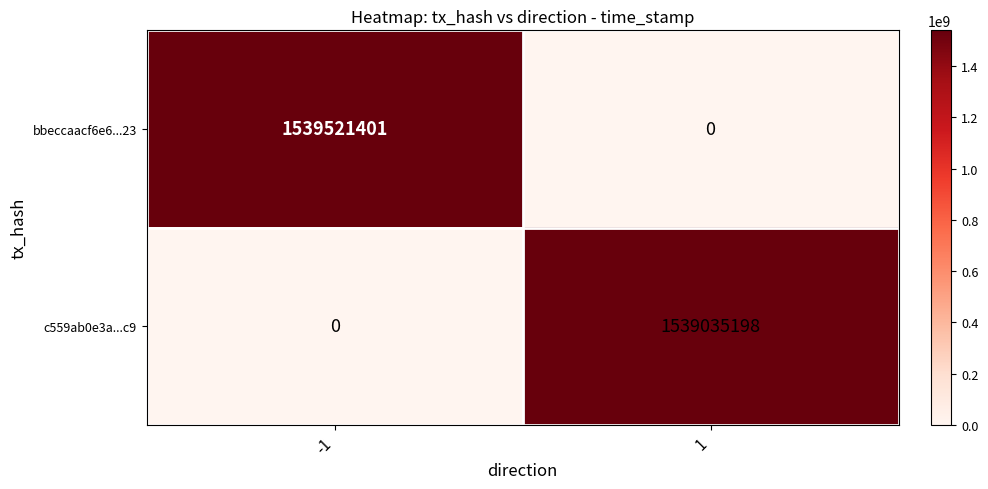

How many values in the bbeccaacf6e6...23 series are below 1539521401?

1